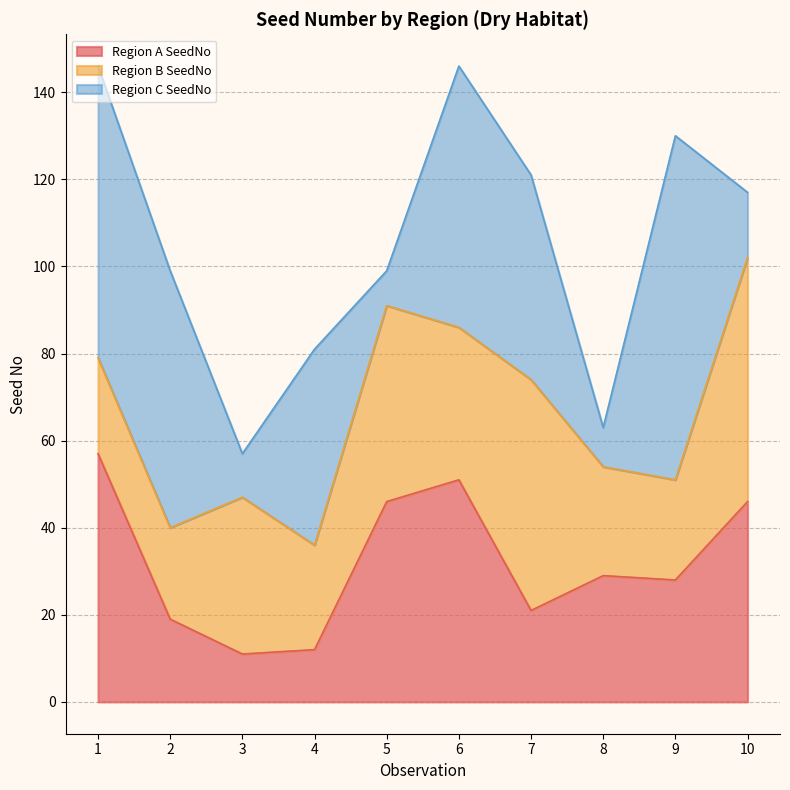

Reading left to right, transcribe all the data shown in this chart.

Region A SeedNo: 57	19	11	12	46	51	21	29	28	46
Region B SeedNo: 22	21	36	24	45	35	53	25	23	56
Region C SeedNo: 67	59	10	45	8	60	47	9	79	15